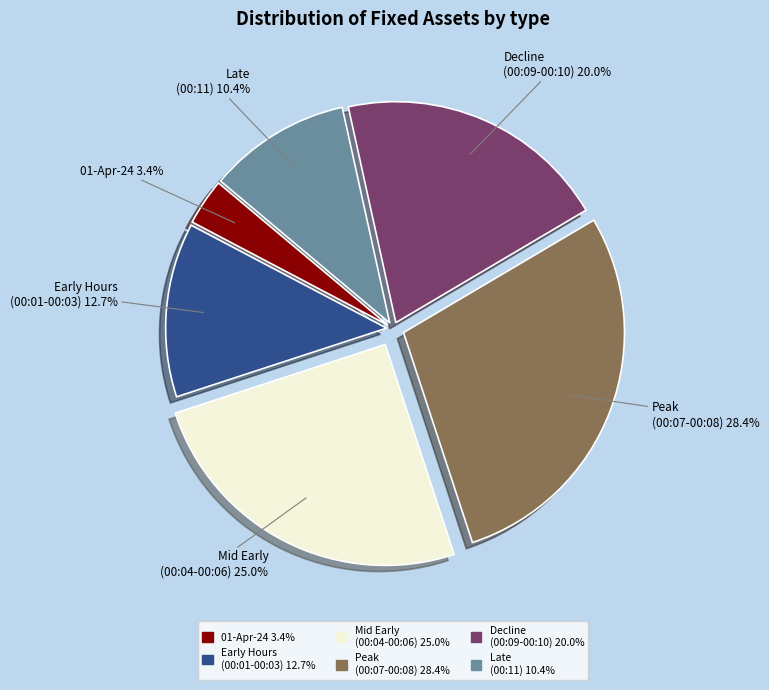

Between Peak (00:07-00:08) and Decline (00:09-00:10), which is larger?

Peak (00:07-00:08)